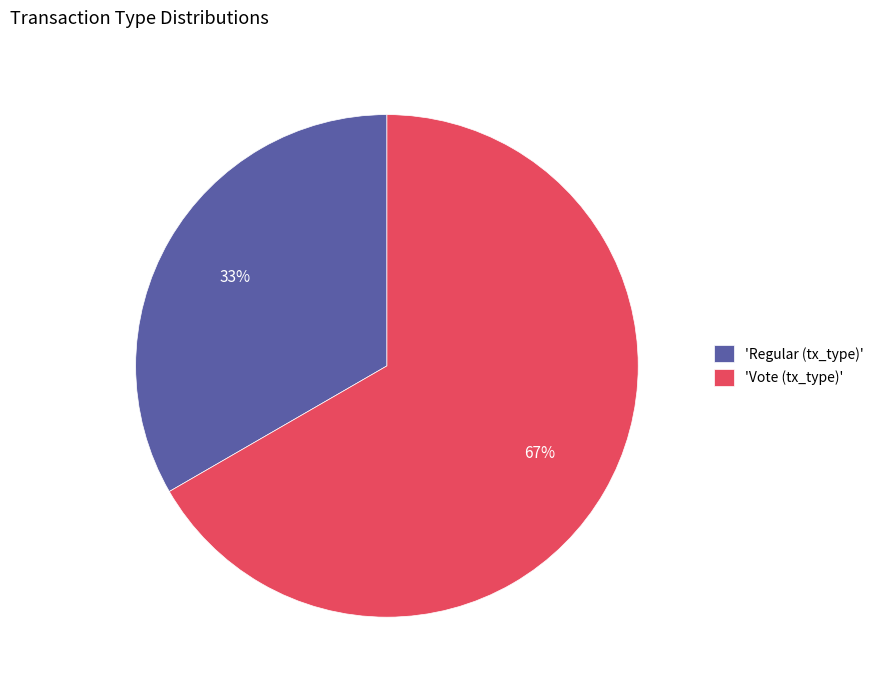

Is it true that 'Regular (tx_type)' is 33% of the pie?

True